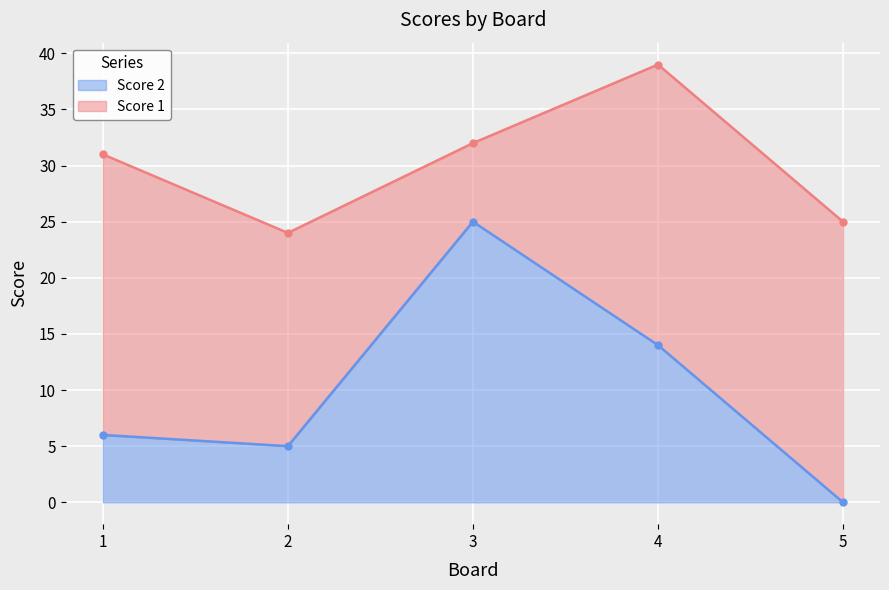

Is it true that Score 2 equals 17 at 5?

False